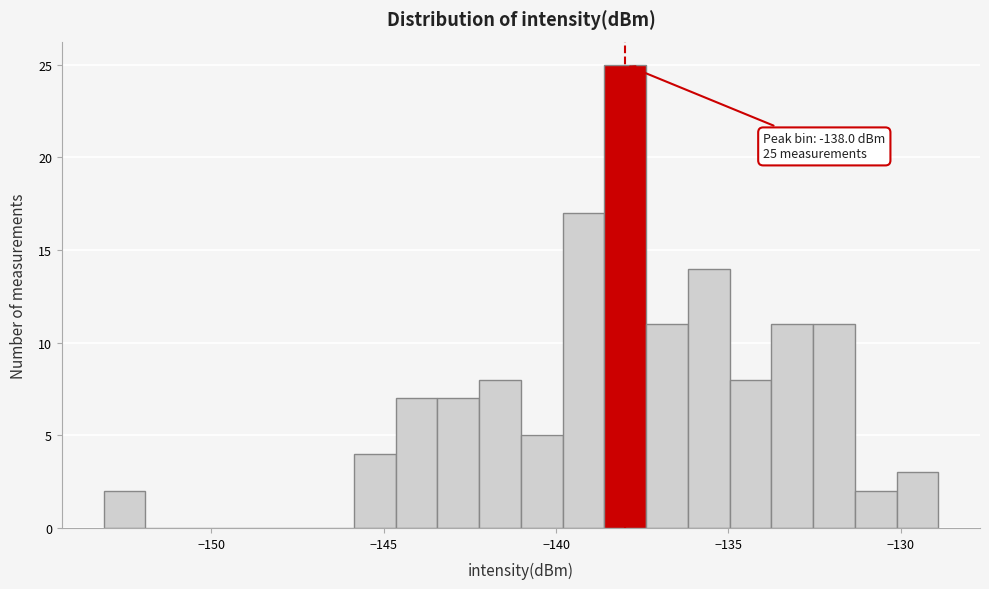

Read against the x-axis, roughly where is the centre of the tallest bar?

-138.0